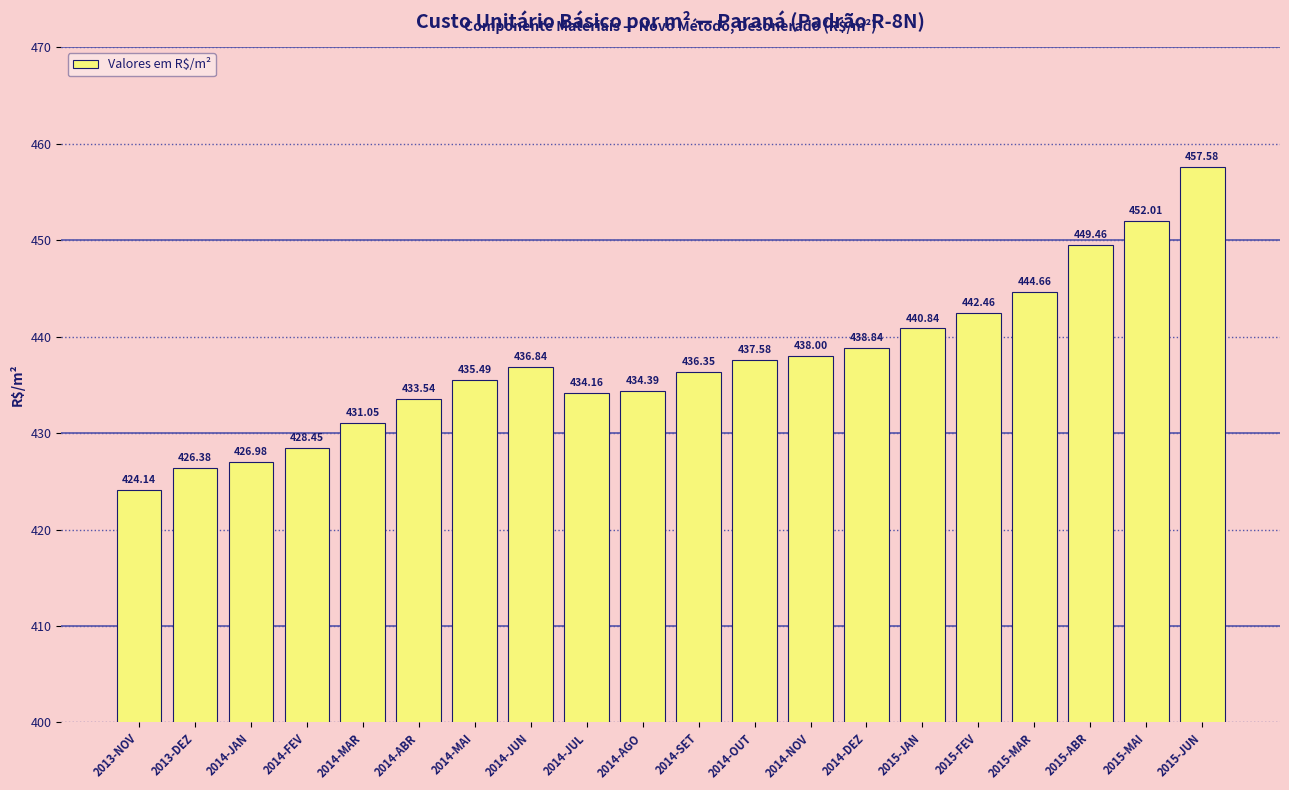

Rank the categories by value from lowest to highest.

2013-NOV, 2013-DEZ, 2014-JAN, 2014-FEV, 2014-MAR, 2014-ABR, 2014-JUL, 2014-AGO, 2014-MAI, 2014-SET, 2014-JUN, 2014-OUT, 2014-NOV, 2014-DEZ, 2015-JAN, 2015-FEV, 2015-MAR, 2015-ABR, 2015-MAI, 2015-JUN